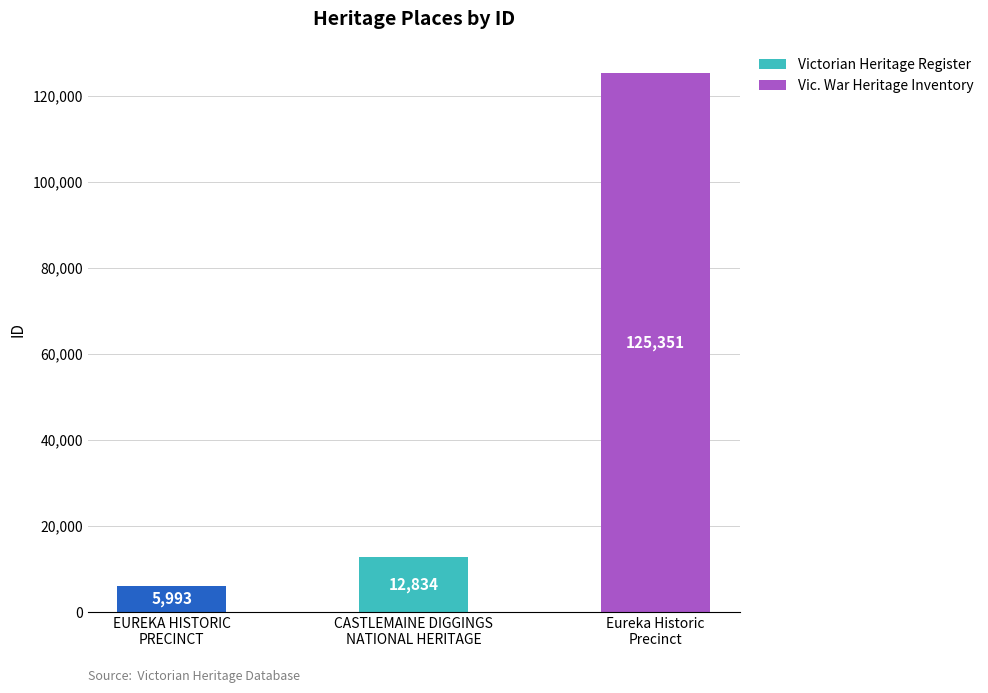

Rank the categories by value from lowest to highest.

EUREKA HISTORIC PRECINCT, CASTLEMAINE DIGGINGS NATIONAL HERITAGE, Eureka Historic Precinct